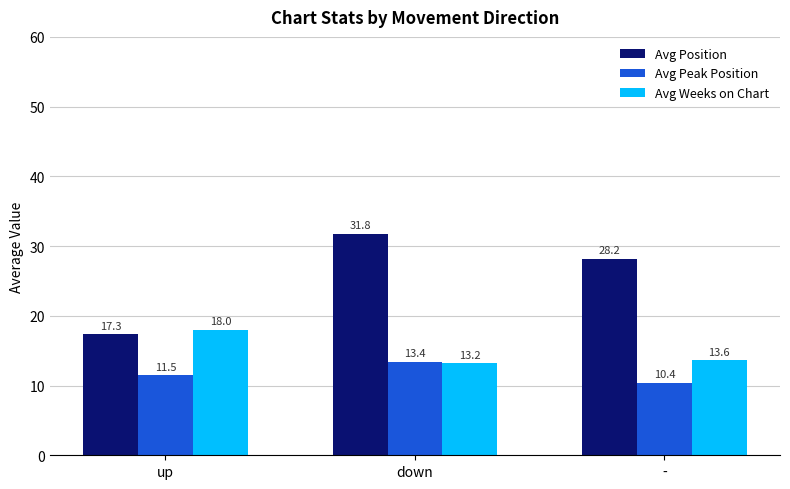

Is it true that Avg Weeks on Chart equals 4.1 at -?

False